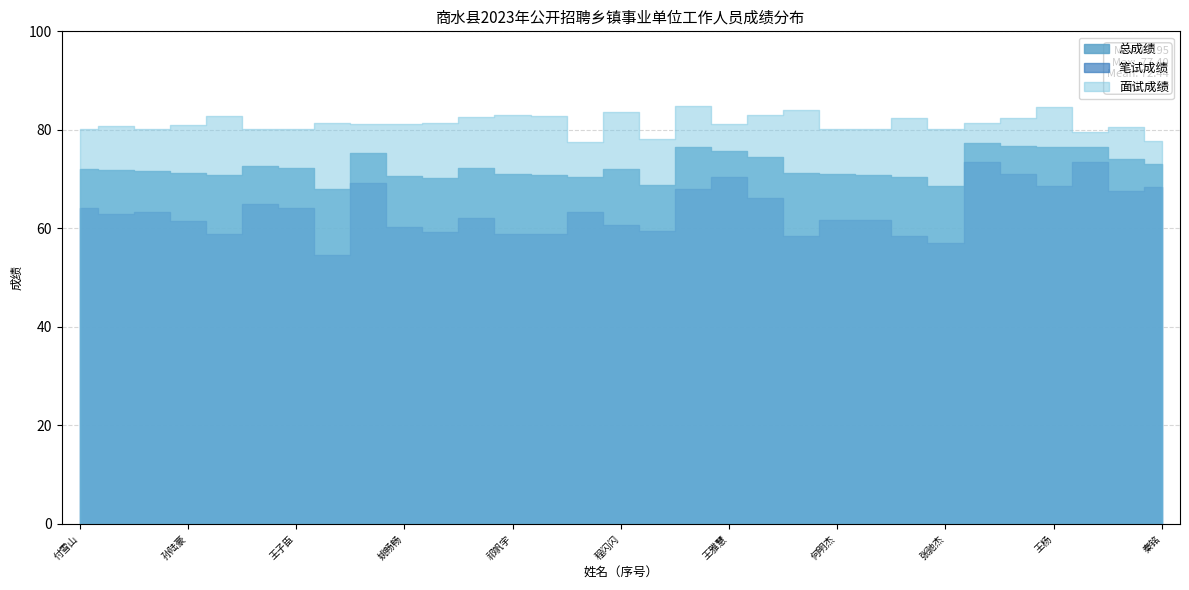

What is the value of the 面试成绩 point at the 9th from the left?

81.3